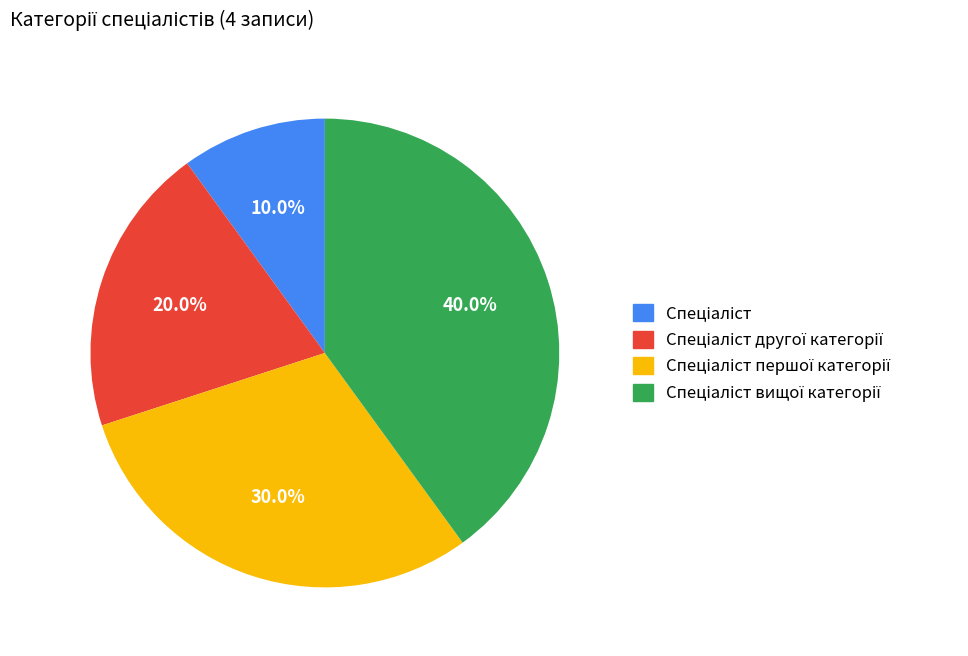

Is there a majority slice in this chart?

No